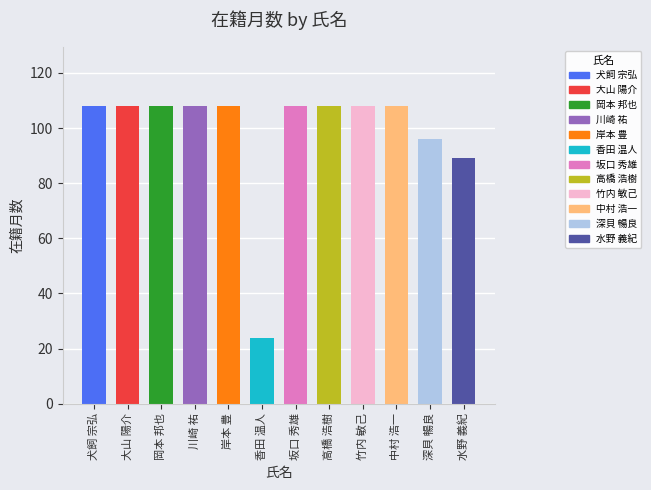

The chart shows a value of 70 at 岡本 邦也. True or false?

False